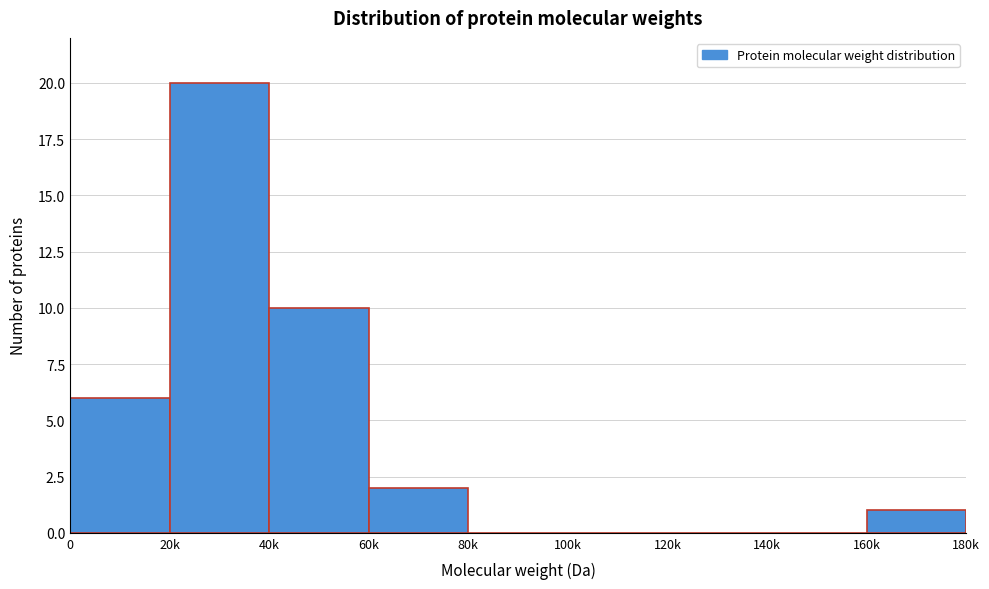

Reading left to right, extract all data points from this chart.

0=6	20k=20	40k=10	60k=2	80k=0	100k=0	120k=0	140k=0	160k=1